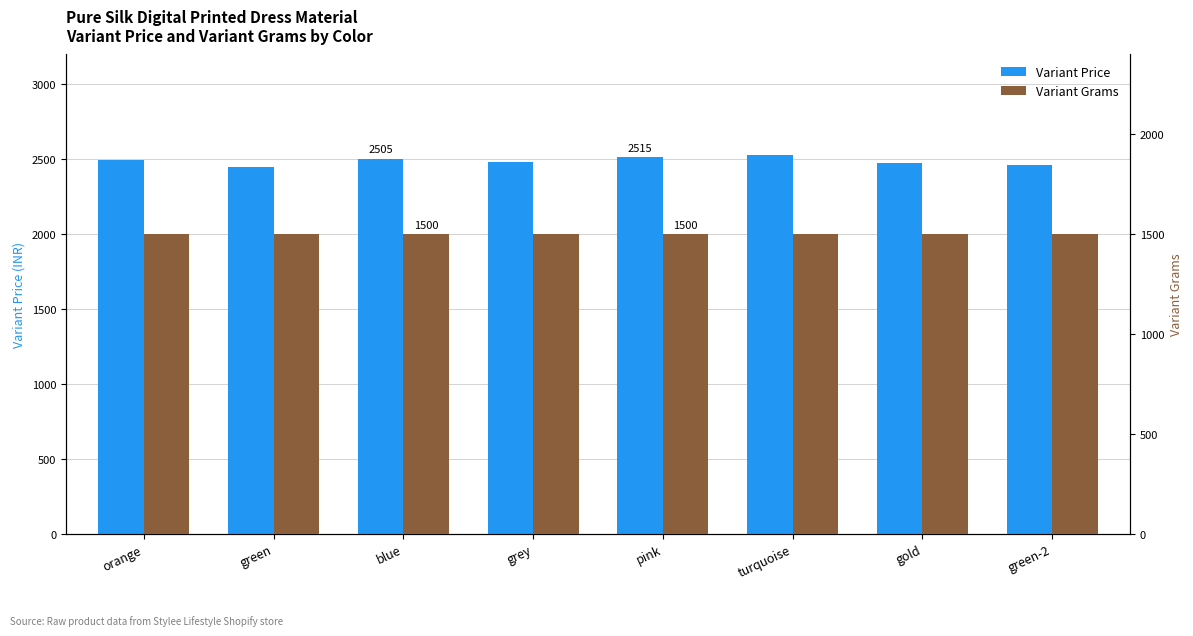

Reading left to right, transcribe all the data shown in this chart.

Variant Price: 2494	2452	2505	2484	2515	2526	2473	2463
Variant Grams: 1500	1500	1500	1500	1500	1500	1500	1500